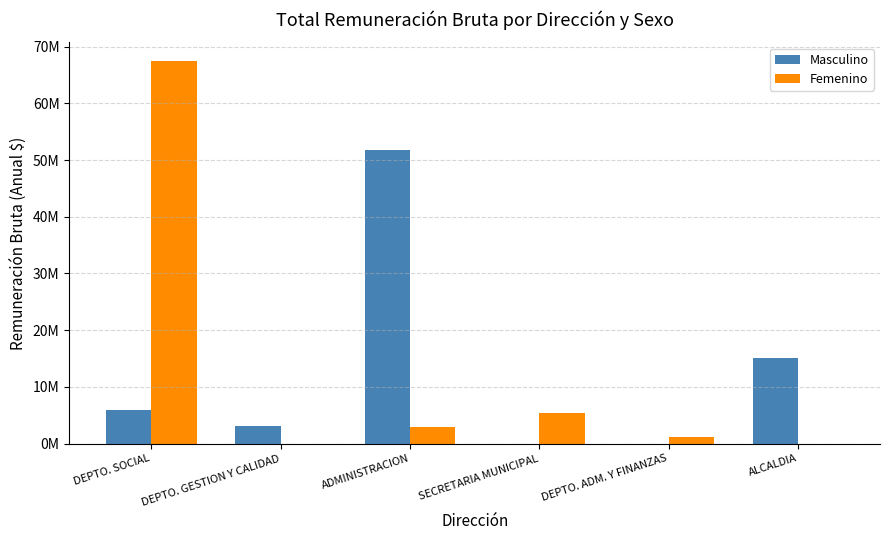

Is the value of Femenino at DEPTO. GESTION Y CALIDAD greater than the value of Masculino at DEPTO. GESTION Y CALIDAD?

No